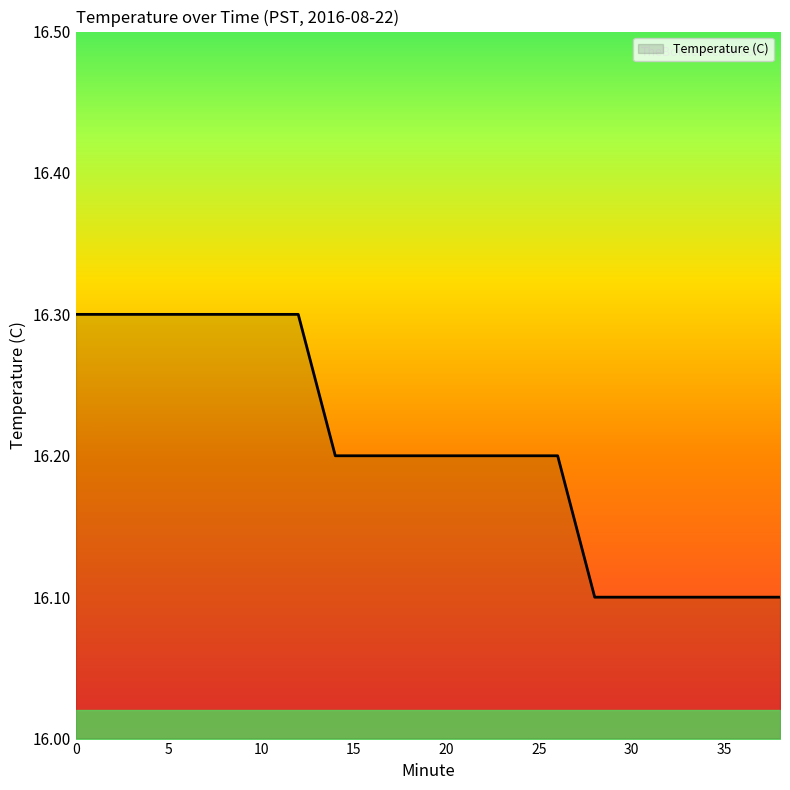

What is the minimum value shown in the chart?

16.1